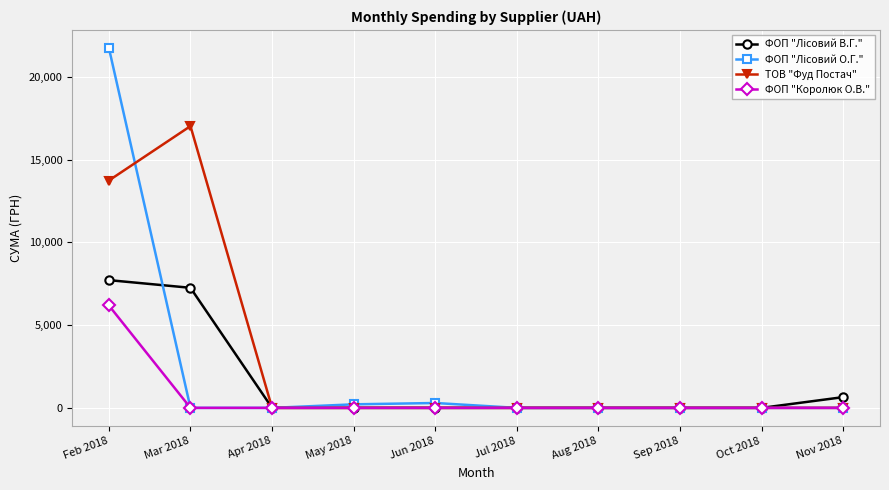

What is the maximum value shown in the chart?

21760.2